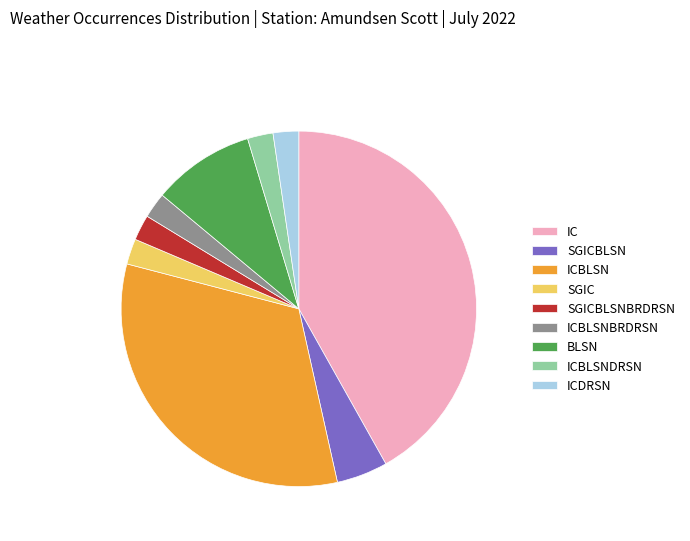

Which category has the biggest portion of the pie?

IC